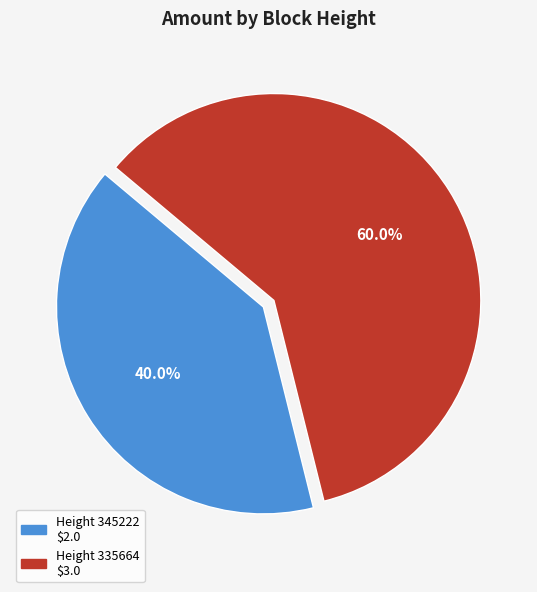

Does any single category account for the majority?

Yes